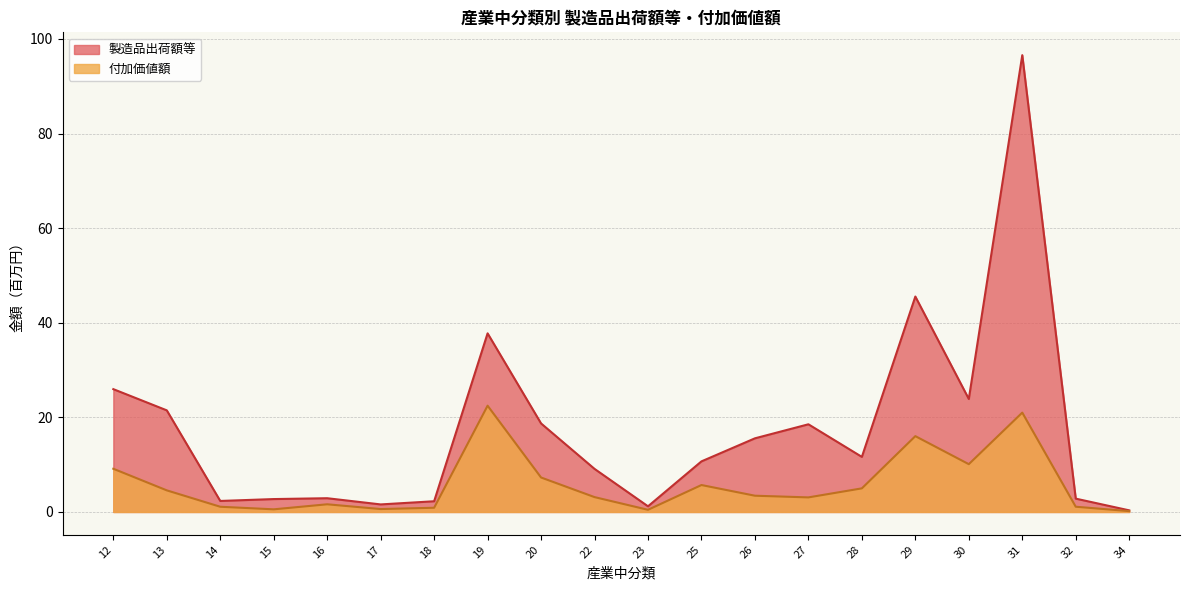

What is the difference between the second highest and minimum values in the 付加価値額 series?

20.8